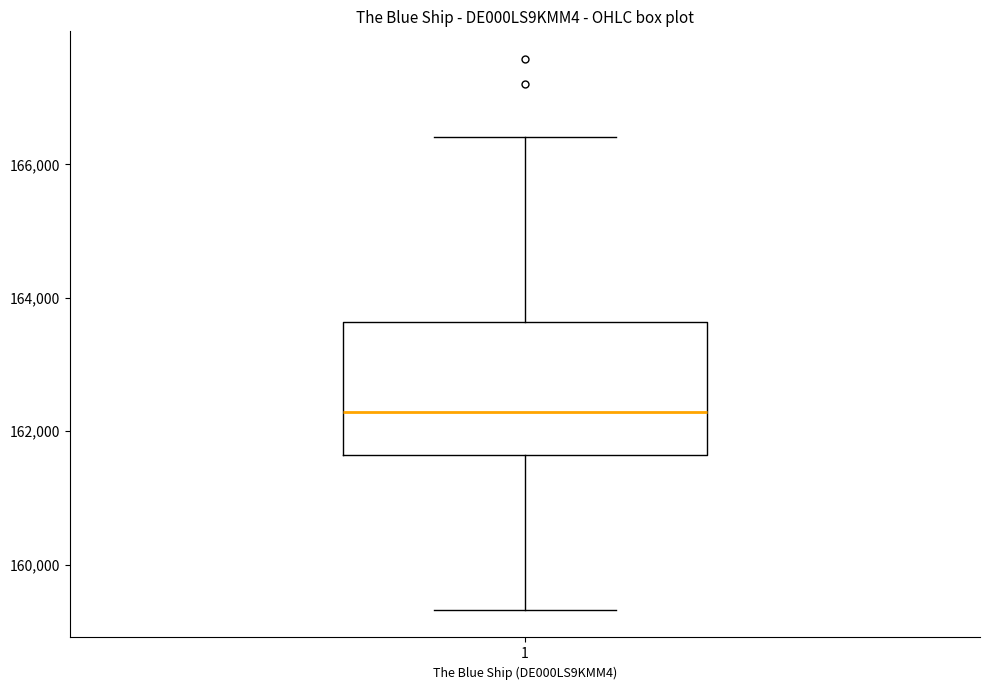

Transcribe this box plot: give where the median line is, the range the box spans, and where the two whiskers end, as read against the y-axis. The values are not printed on the chart, so give them approximately, as read against the axis.

median 162200, box 161600 to 163600, whiskers 159400 to 166400